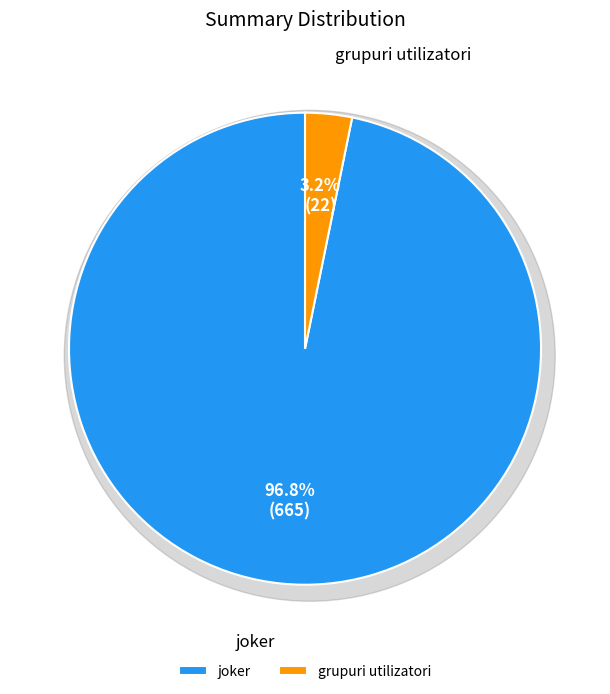

Do grupuri utilizatori and joker together represent more than half of the pie?

Yes